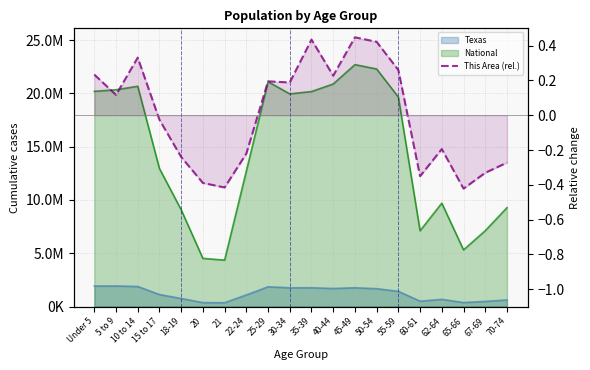

Is it true that the value at 45-49 is 0.3?

False